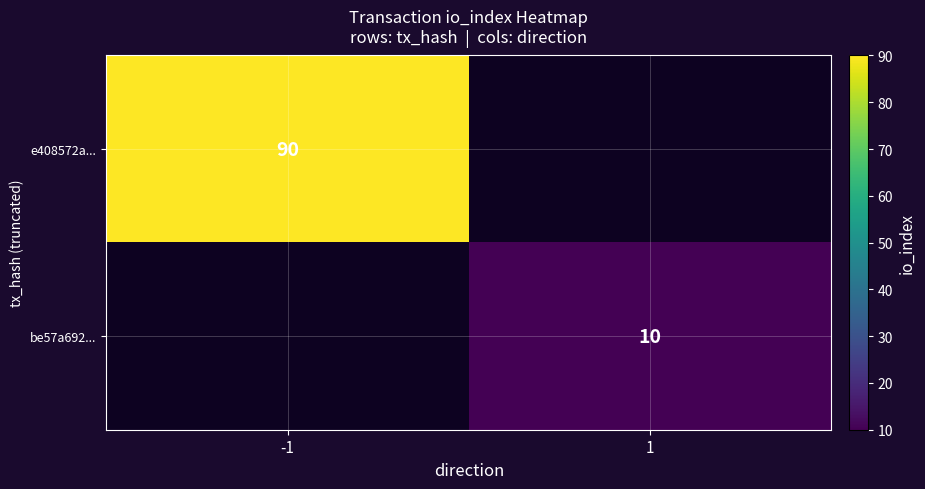

Is it true that e408572a... equals 90 at -1?

True